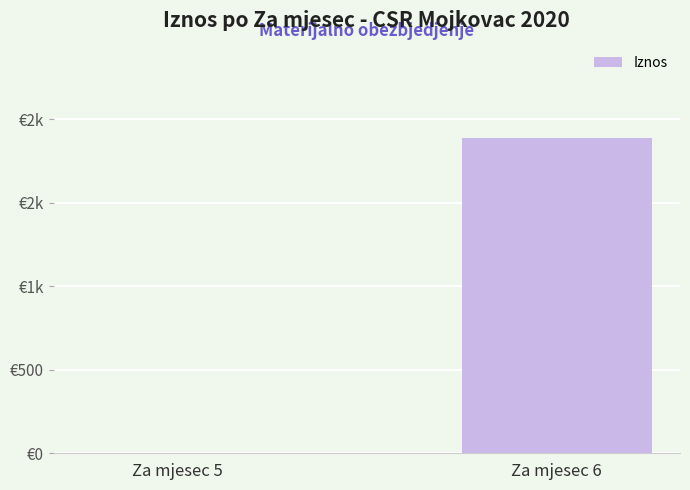

What is the difference between the maximum and minimum values?

1887.4